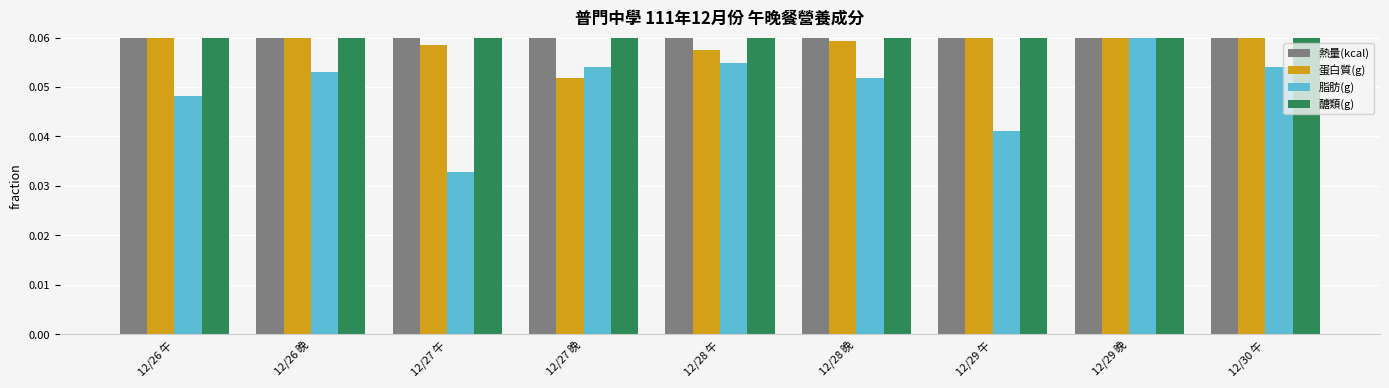

Reading left to right, list all the values displayed in this chart.

熱量(kcal): 12/26 午=0.9	12/26 晚=0.8	12/27 午=0.8	12/27 晚=0.9	12/28 午=1.0	12/28 晚=0.8	12/29 午=0.8	12/29 晚=1.0	12/30 午=0.9
蛋白質(g): 12/26 午=0.1	12/26 晚=0.1	12/27 午=0.1	12/27 晚=0.1	12/28 午=0.1	12/28 晚=0.1	12/29 午=0.1	12/29 晚=0.1	12/30 午=0.1
脂肪(g): 12/26 午=0.0	12/26 晚=0.1	12/27 午=0.0	12/27 晚=0.1	12/28 午=0.1	12/28 晚=0.1	12/29 午=0.0	12/29 晚=0.1	12/30 午=0.1
醣類(g): 12/26 午=0.3	12/26 晚=0.2	12/27 午=0.3	12/27 晚=0.3	12/28 午=0.3	12/28 晚=0.2	12/29 午=0.3	12/29 晚=0.3	12/30 午=0.2